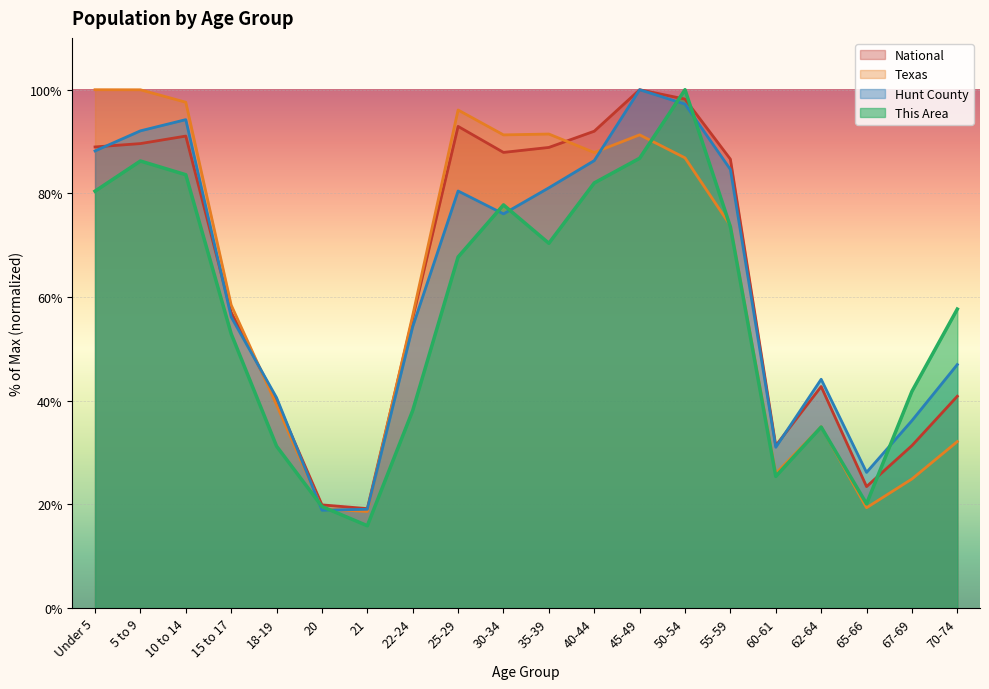

Reading left to right, transcribe all the data shown in this chart.

This Area: 80.4	86.2	83.6	52.9	31.2	19.6	15.9	38.1	67.7	77.8	70.4	82.0	86.8	100.0	73.5	25.4	34.9	20.1	41.8	57.7
Hunt County: 88.2	92.1	94.2	56.2	40.6	18.9	19.0	54.3	80.5	76.0	81.1	86.3	100.0	97.2	84.6	31.0	44.1	26.2	36.2	47.0
Texas: 100.0	100.0	97.6	58.5	39.2	19.1	18.6	56.5	96.1	91.3	91.4	87.9	91.3	86.8	73.8	26.0	35.0	19.3	24.9	32.1
National: 89.0	89.6	91.1	57.0	40.0	19.9	19.2	56.0	92.9	87.9	88.9	92.0	100.0	98.2	86.6	31.3	42.7	23.4	31.3	40.9